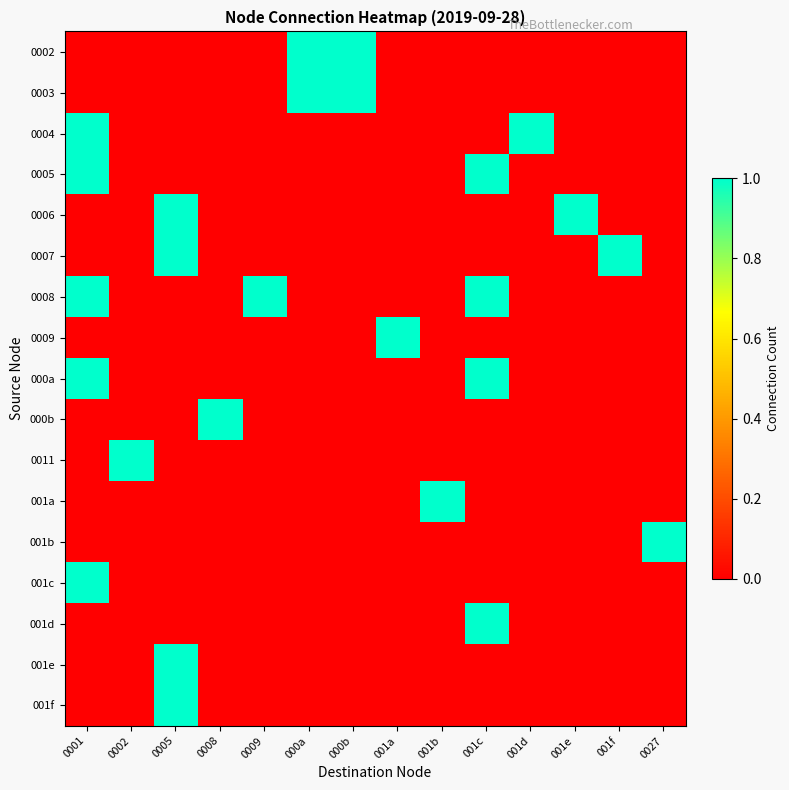

What is the difference between the highest and lowest values at 001f?

1